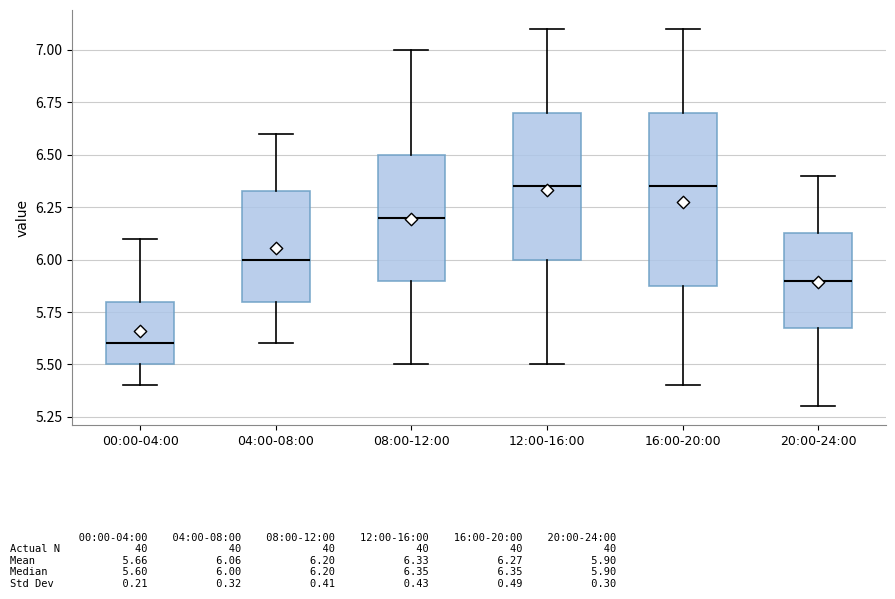

Reading left to right, transcribe this box plot: for each box, give where its median line is, the range the box spans, and where its two whiskers end, as read against the y-axis. The values are not printed on the chart, so give them approximately, as read against the axis.

00:00-04:00: median 5.60, box 5.50 to 5.80, whiskers 5.40 to 6.10
04:00-08:00: median 6.00, box 5.80 to 6.35, whiskers 5.60 to 6.60
08:00-12:00: median 6.20, box 5.90 to 6.50, whiskers 5.50 to 7.00
12:00-16:00: median 6.35, box 6.00 to 6.70, whiskers 5.50 to 7.10
16:00-20:00: median 6.35, box 5.90 to 6.70, whiskers 5.40 to 7.10
20:00-24:00: median 5.90, box 5.70 to 6.15, whiskers 5.30 to 6.40